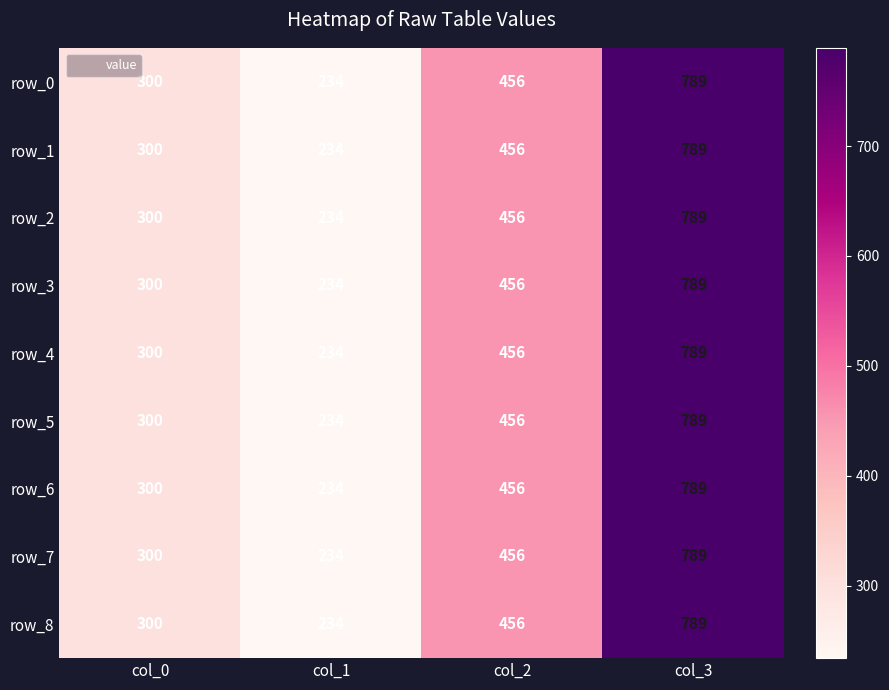

Is it true that row_7 equals 276 at col_2?

False